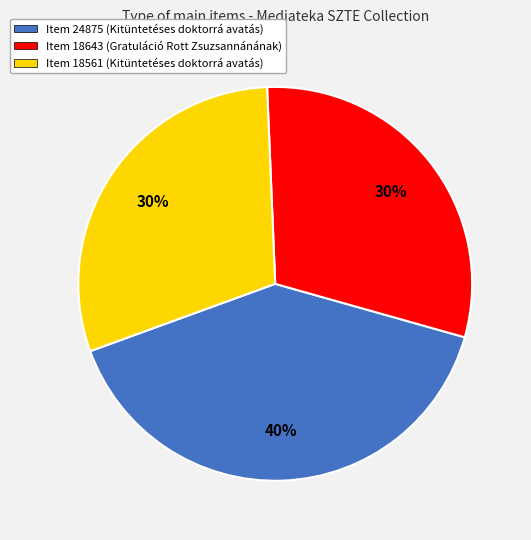

To the nearest percent, what is the difference between the largest and smallest slice percentages?

10%